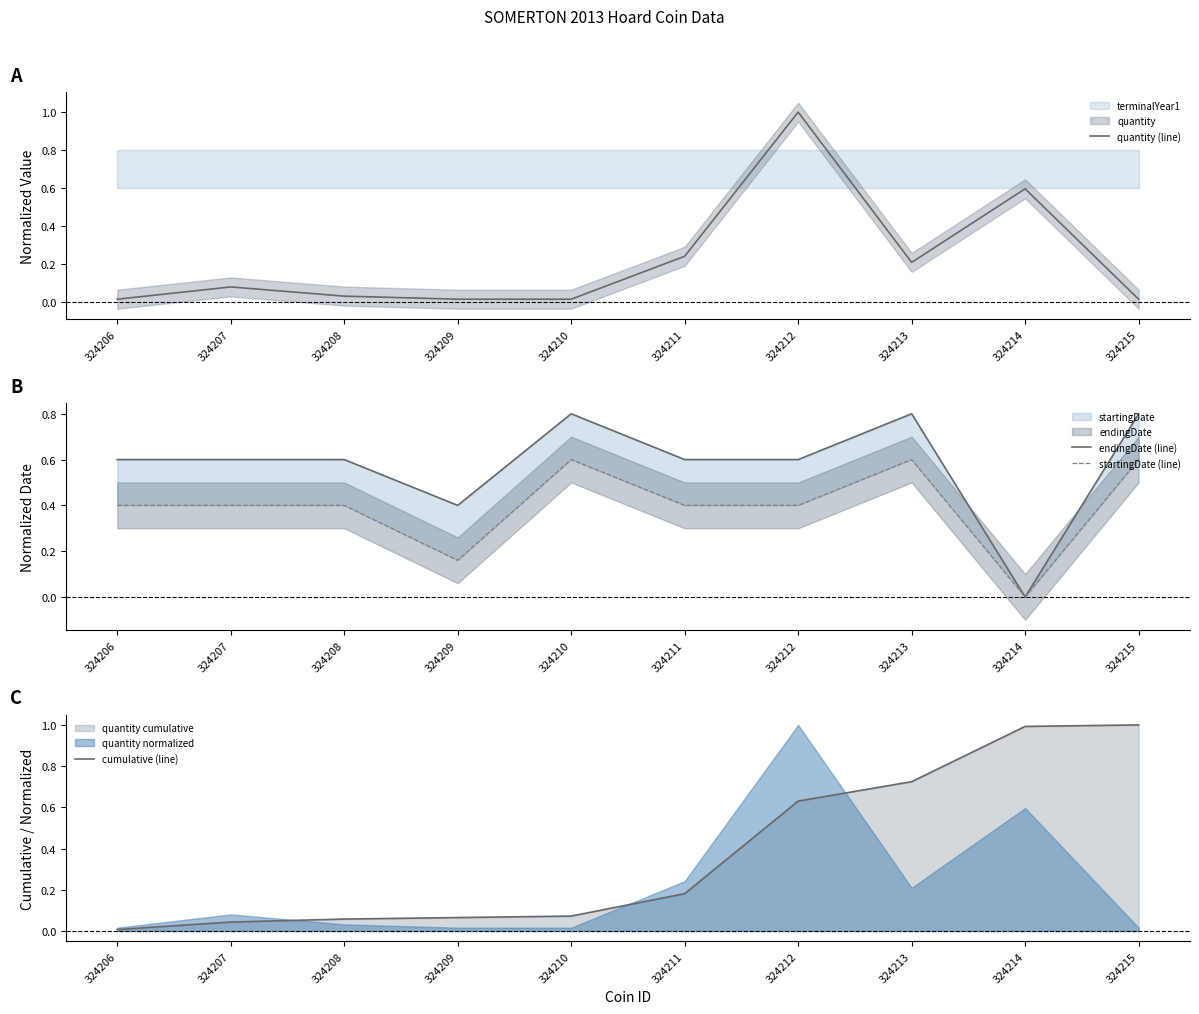

Is it true that startingDate (line) equals 0.4 at 324208?

True